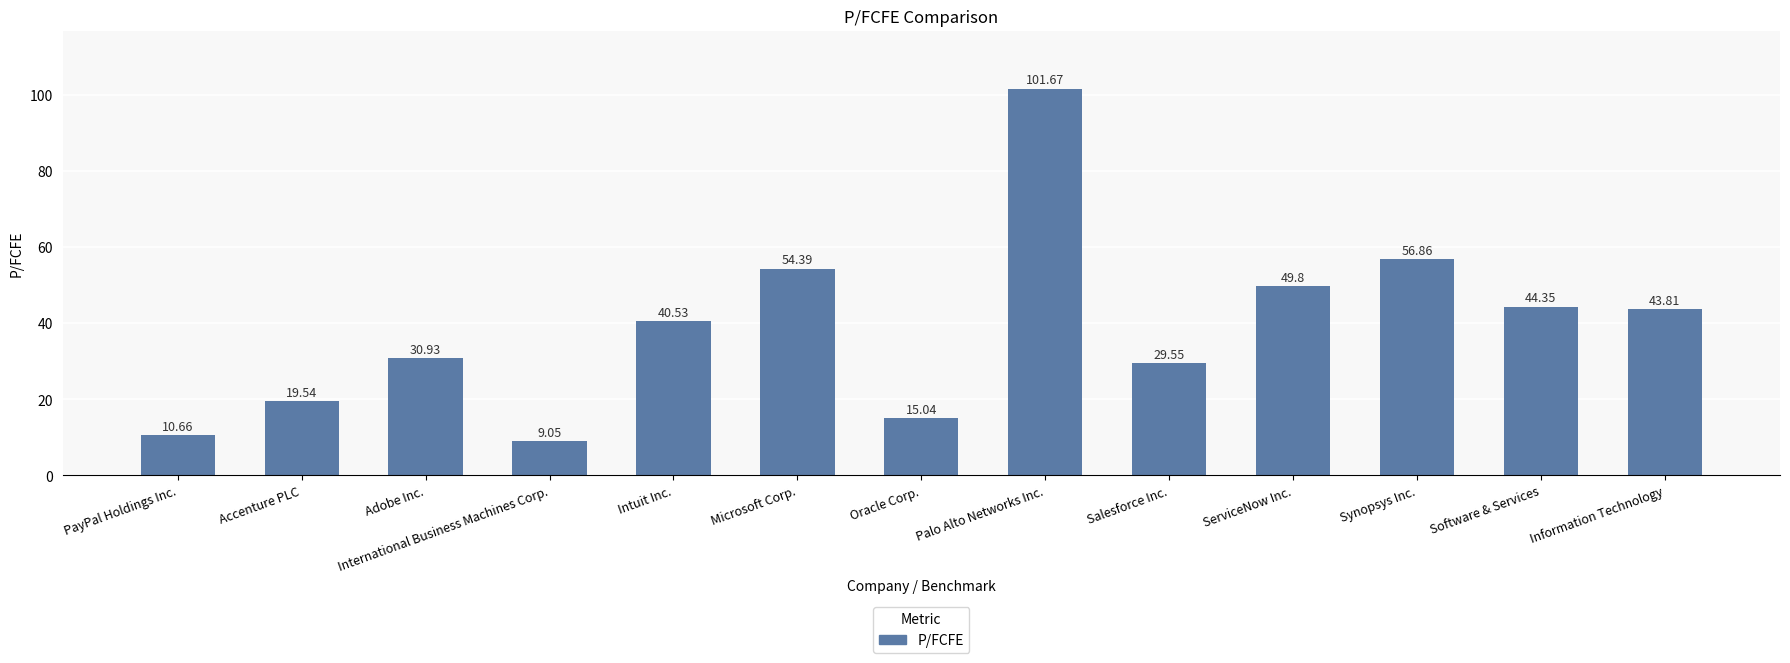

What is the average value?

38.9